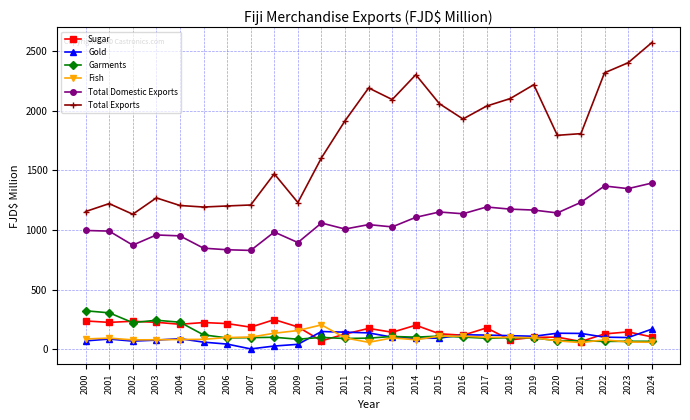

At which category is the sum across all series the highest?

2024